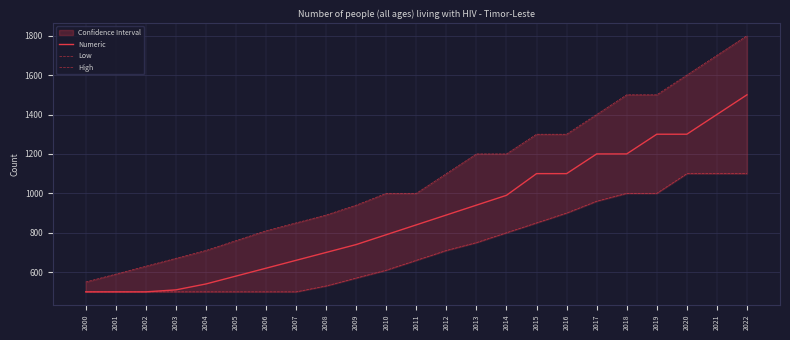

True or false: Numeric has more than 0 points higher than both neighbors.

False